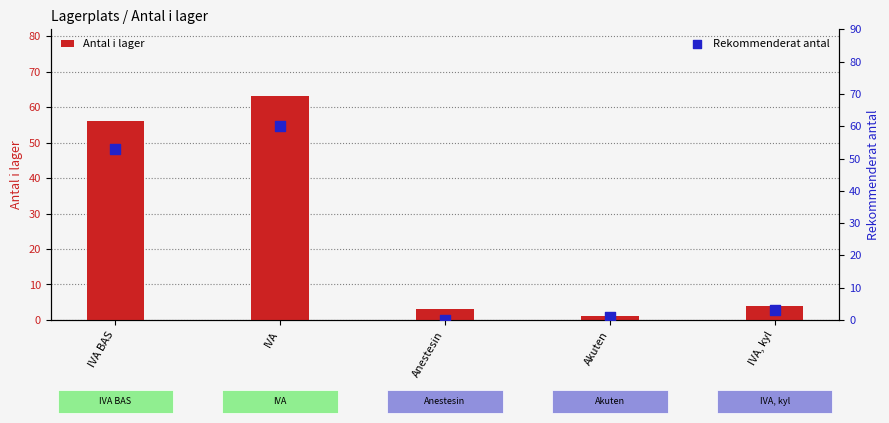

At which category is the sum across all series the highest?

IVA